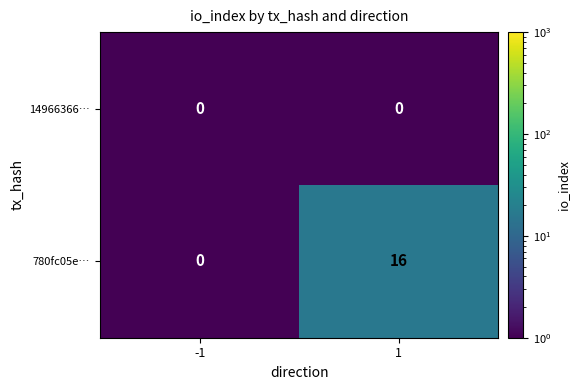

Reading left to right, extract all data points from this chart.

14966366…: 0	0
780fc05e…: 0	16